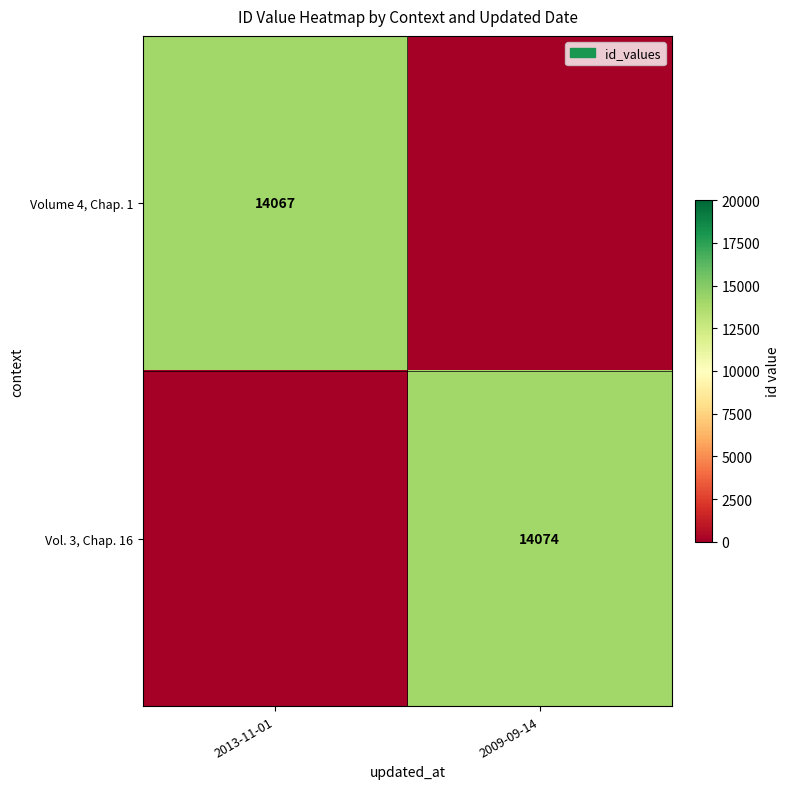

At which category is the sum across all series the highest?

2009-09-14